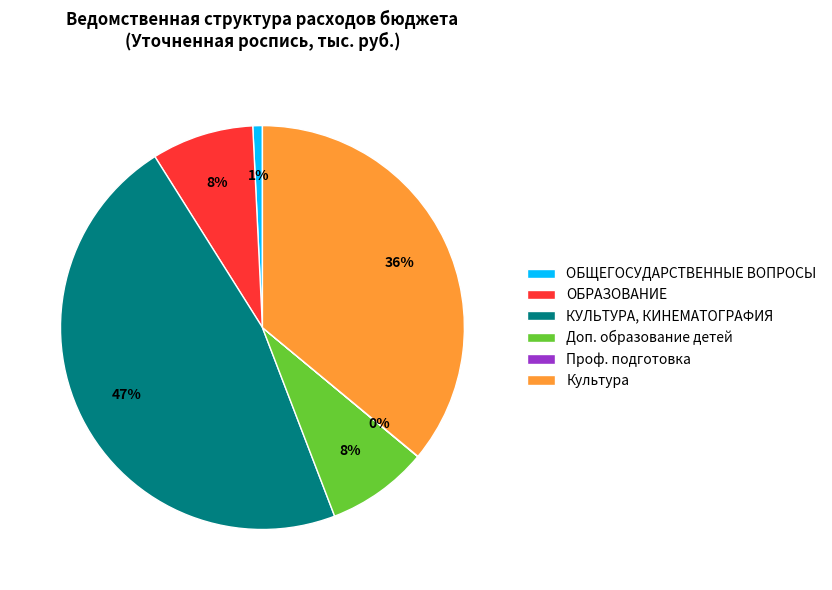

Between Доп. образование детей and Культура, which is larger?

Культура